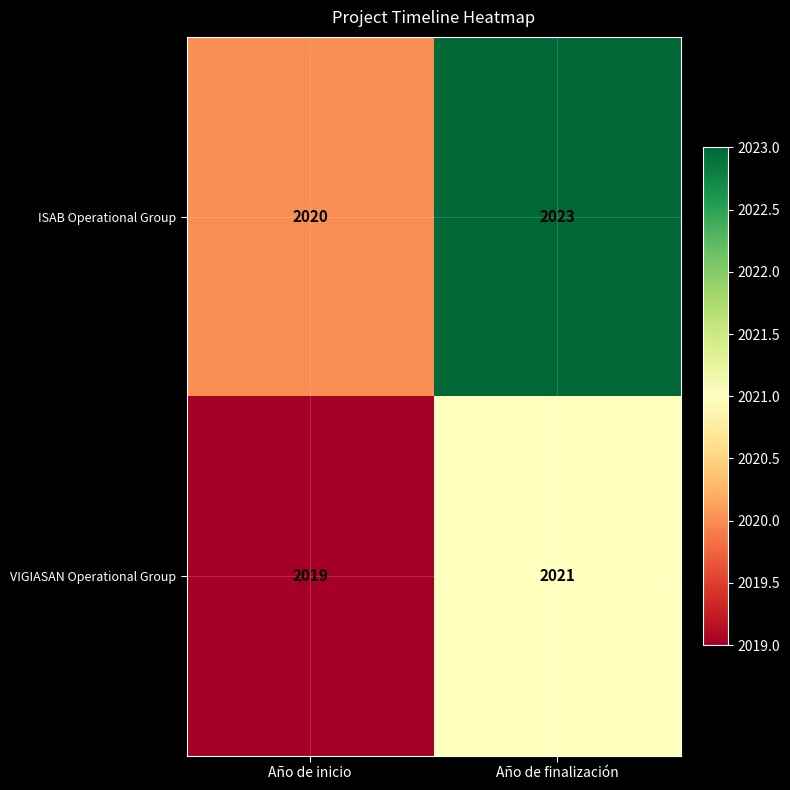

Which series has the largest range (max minus min)?

ISAB Operational Group